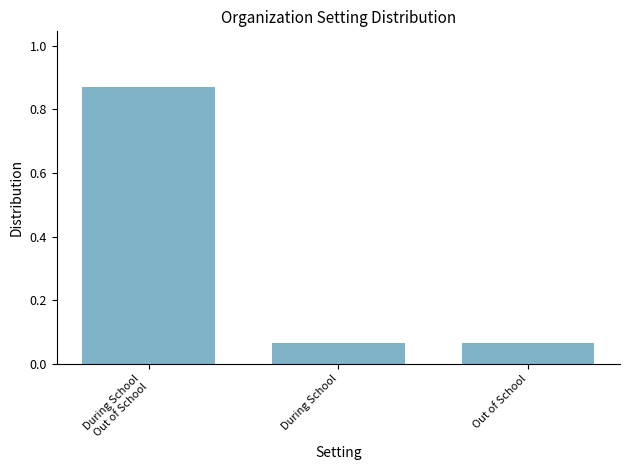

How many data points does each series have?

3